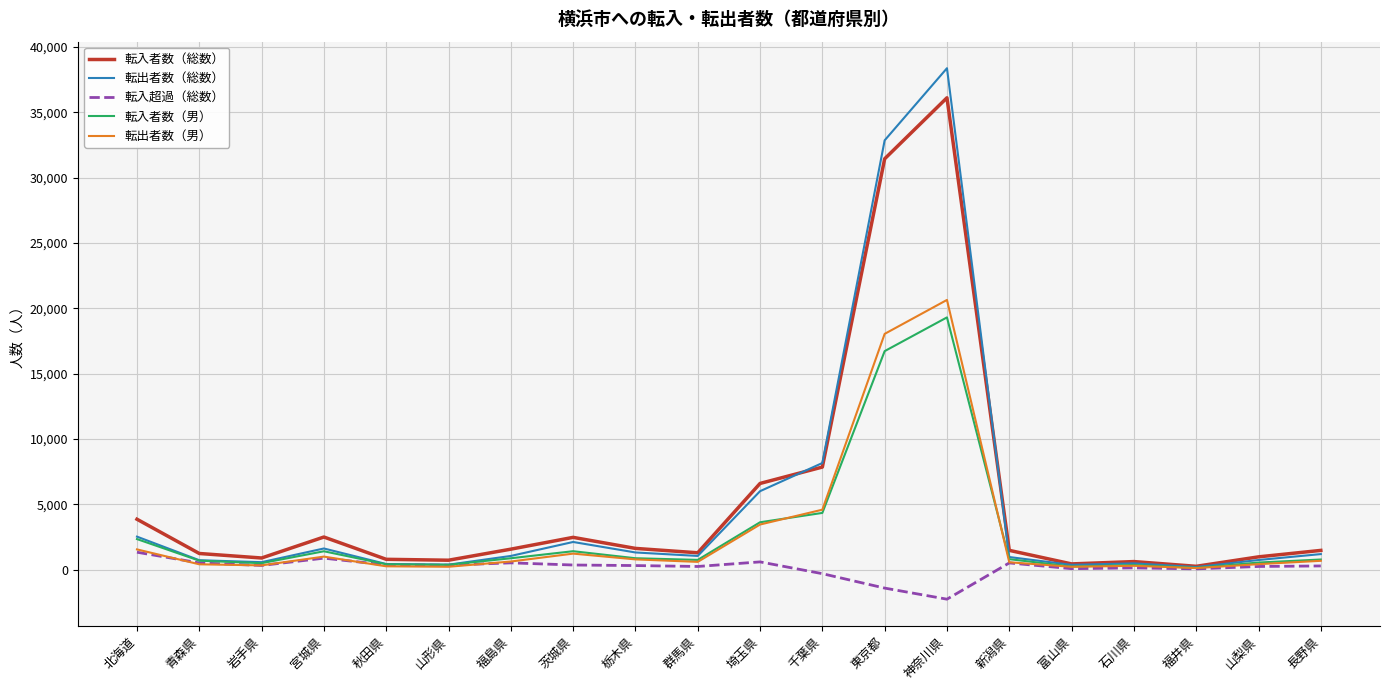

What is the approximate value of 転入者数（総数） at 千葉県, to the nearest 50?

7850